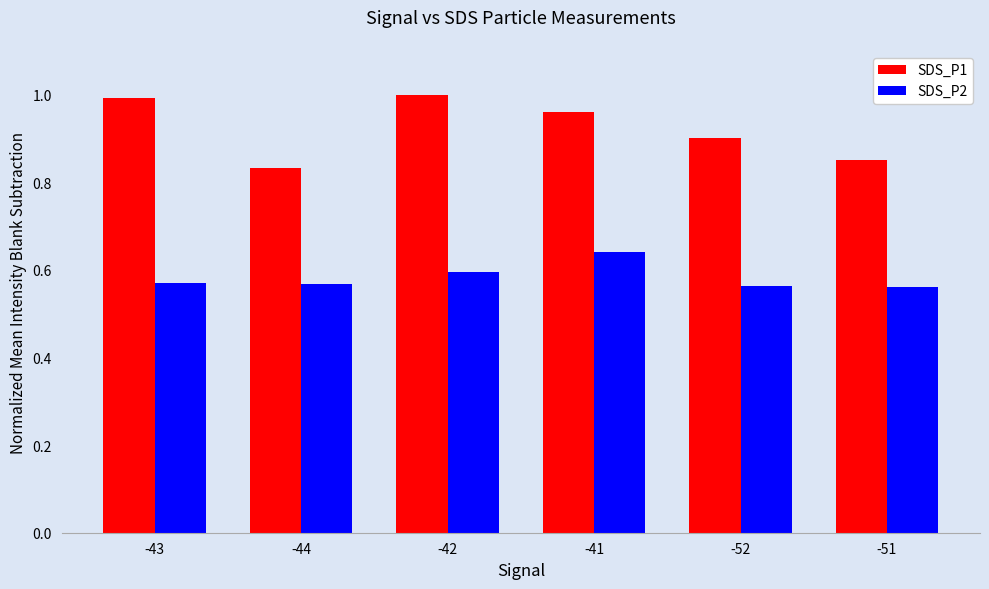

What is the sum of the SDS_P1 values at -51 and -44?

1.7